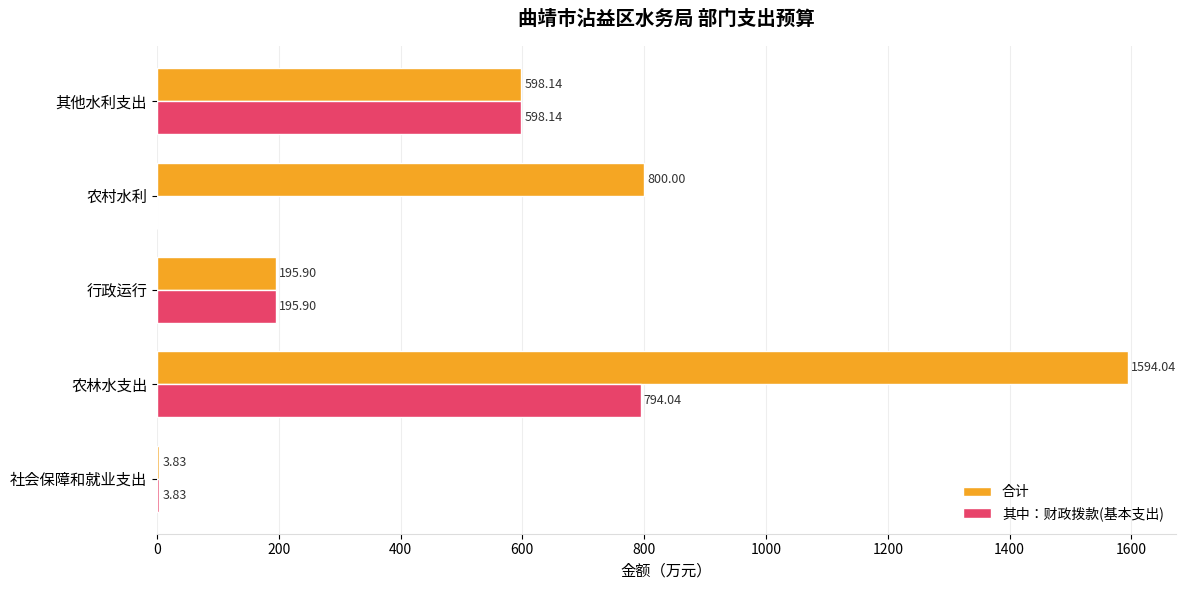

At which category is the sum across all series the highest?

农林水支出